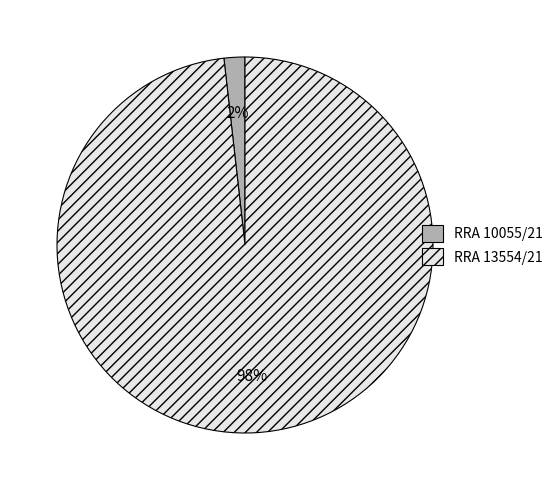

Does RRA 10055/21 account for over 50% of the chart?

No